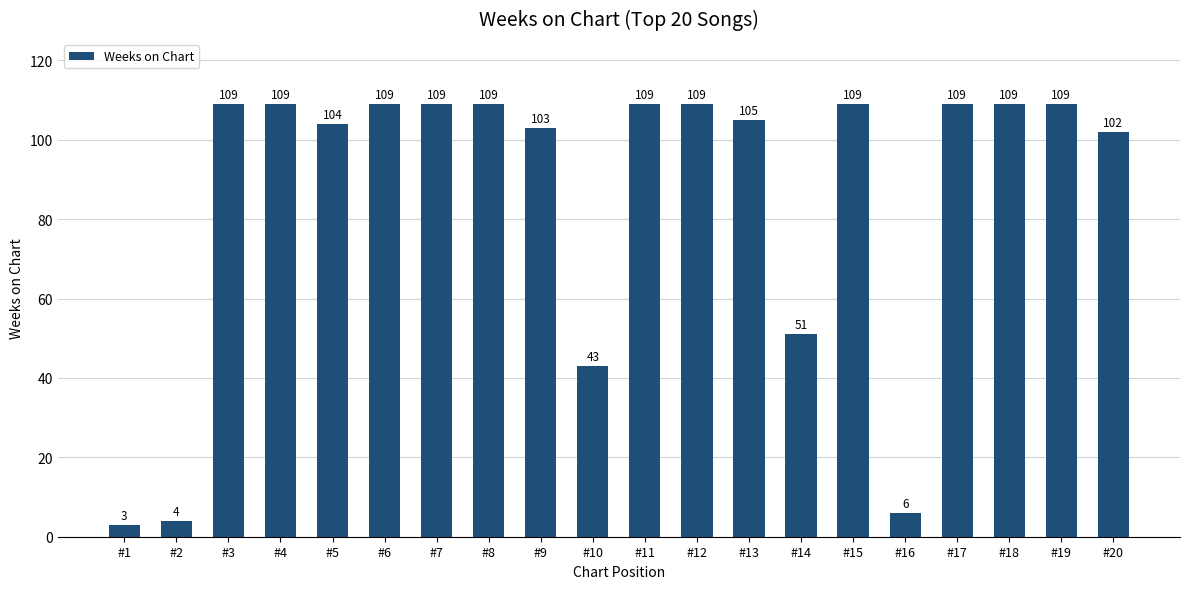

Reading left to right, what are all the values shown in this chart?

#1=3	#2=4	#3=109	#4=109	#5=104	#6=109	#7=109	#8=109	#9=103	#10=43	#11=109	#12=109	#13=105	#14=51	#15=109	#16=6	#17=109	#18=109	#19=109	#20=102